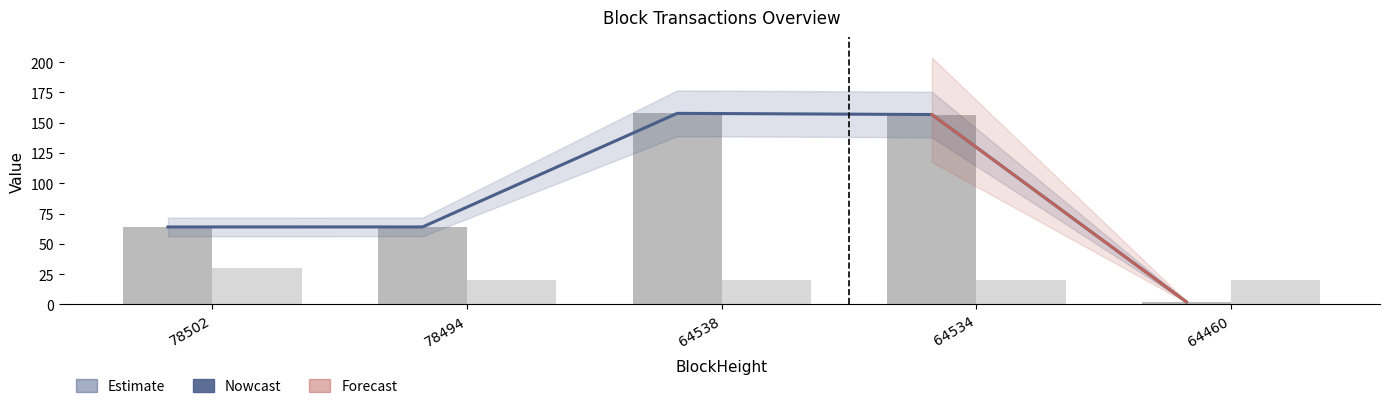

Where does the Amount series first go above 63?

78502